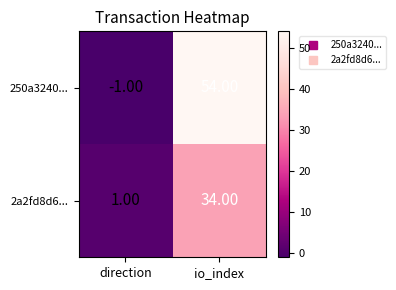

What is the spread (max minus min) of values at direction?

2